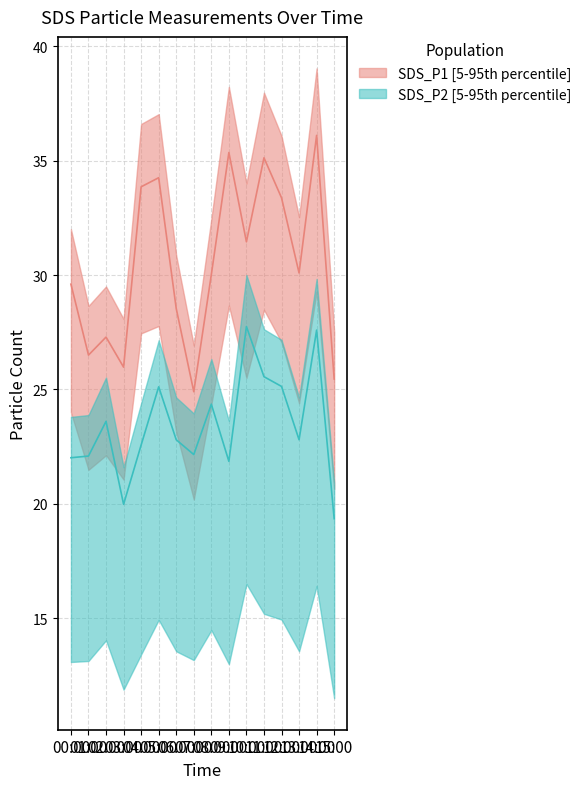

List the series in order of their overall mean, lowest first.

SDS_P2, SDS_P1